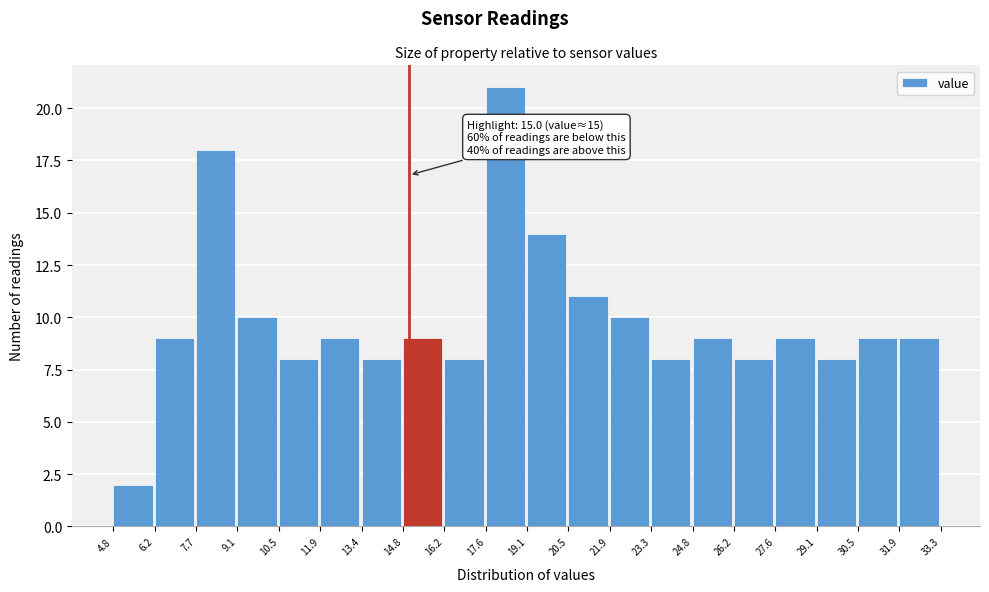

Which range on the x-axis has the tallest bar?

17.6 to 19.1